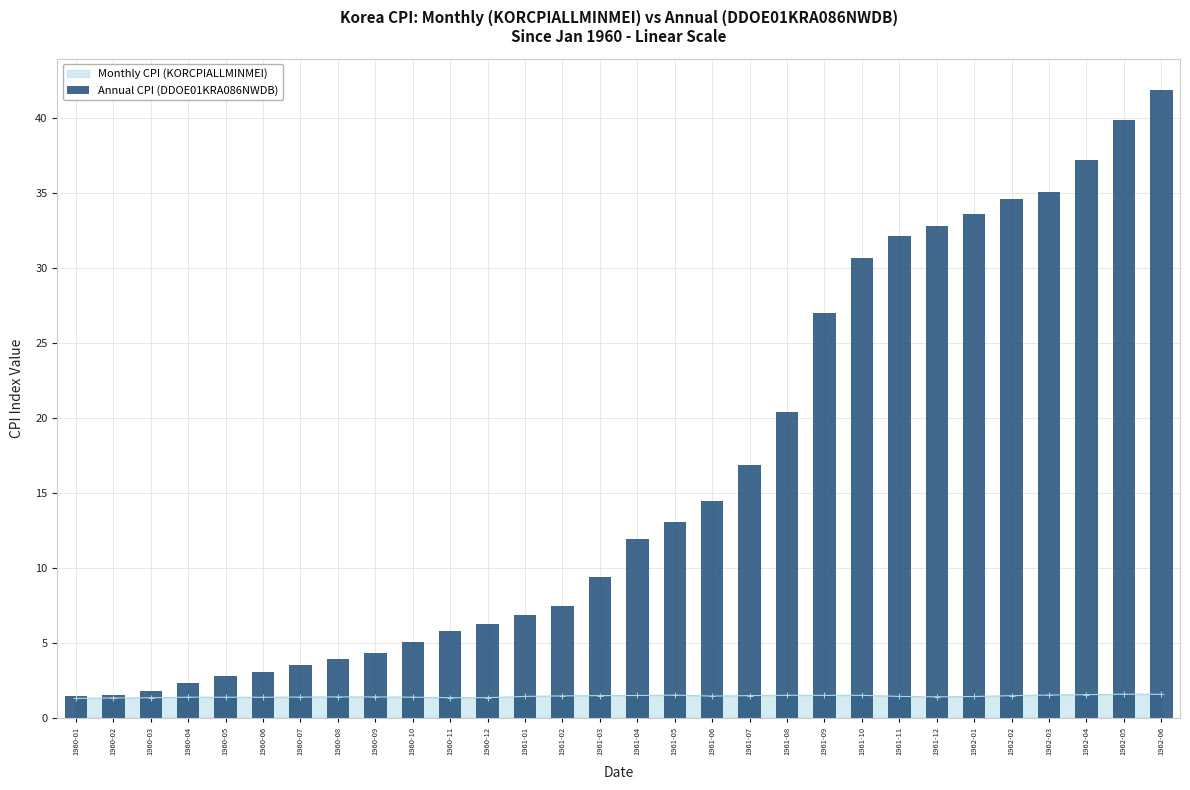

True or false: the data shows 3.9 at 1960-08.

True